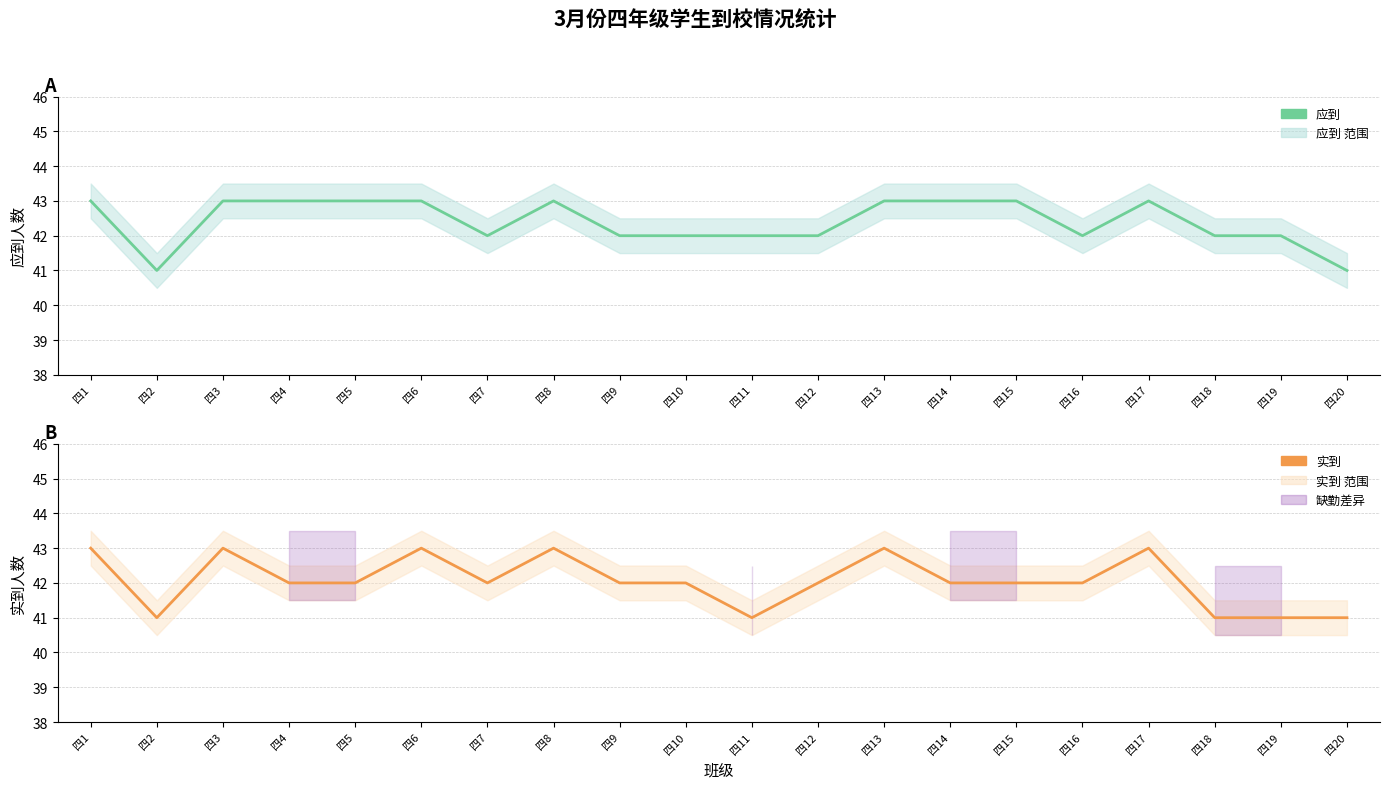

How many interior local valleys does the 应到 series have?

3